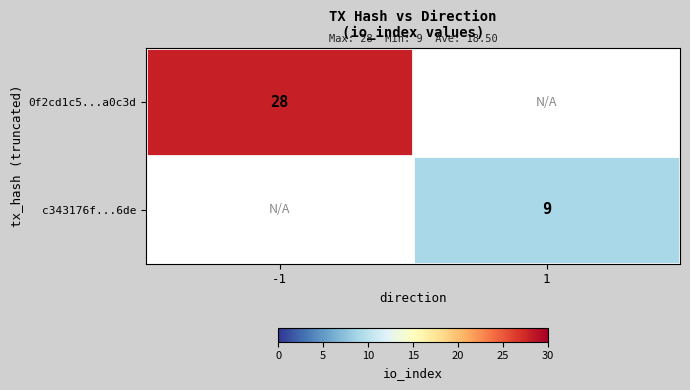

How many data points does each series have?

2